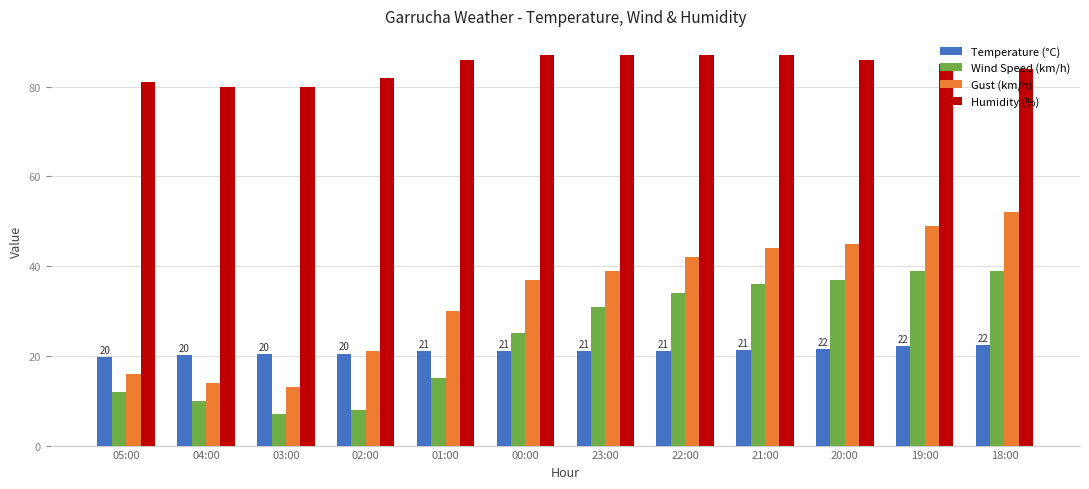

What is the difference between the highest and lowest values at 20:00?

64.5